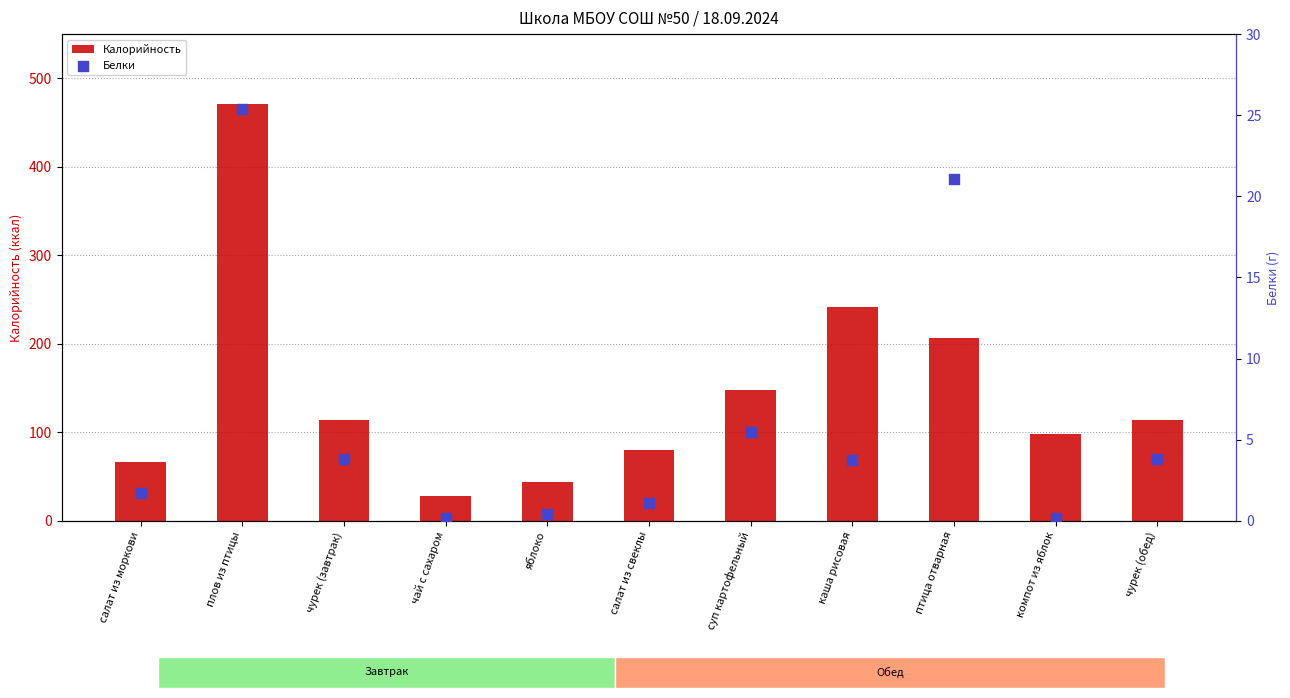

At how many categories does at least one series exceed 306?

1